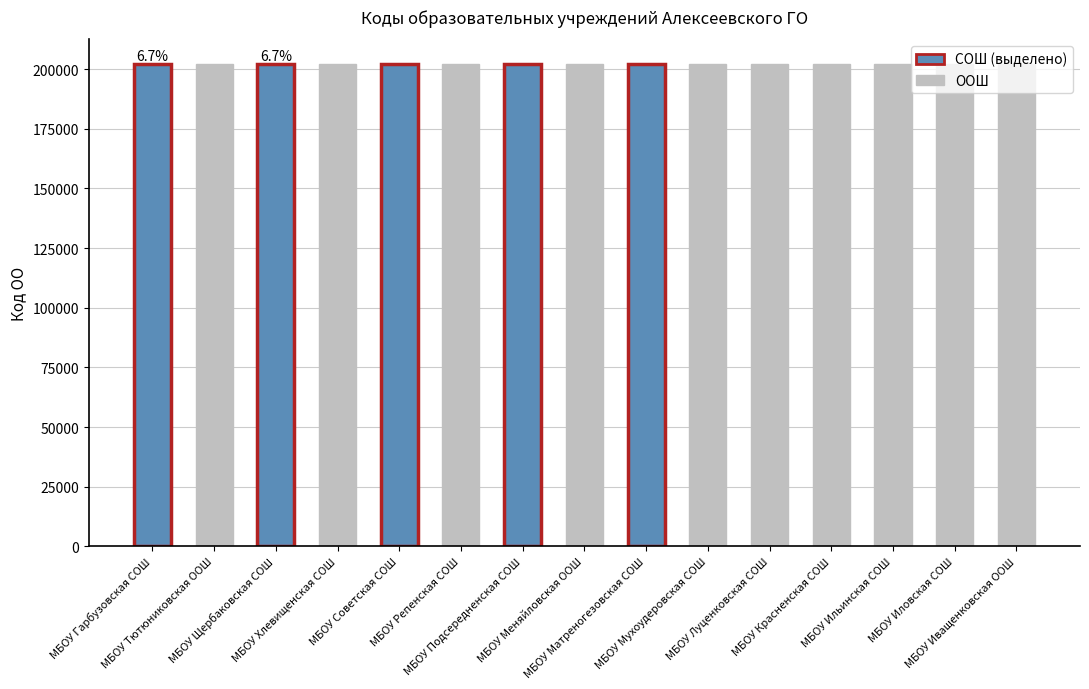

What is the smallest value displayed?

202314